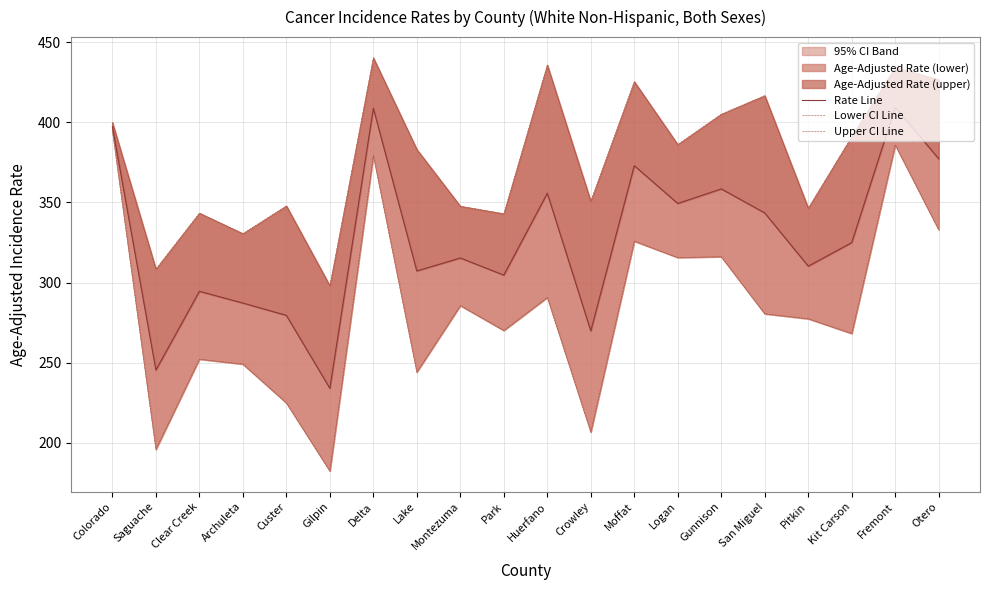

What is the label of the 16th point from the right?

Custer